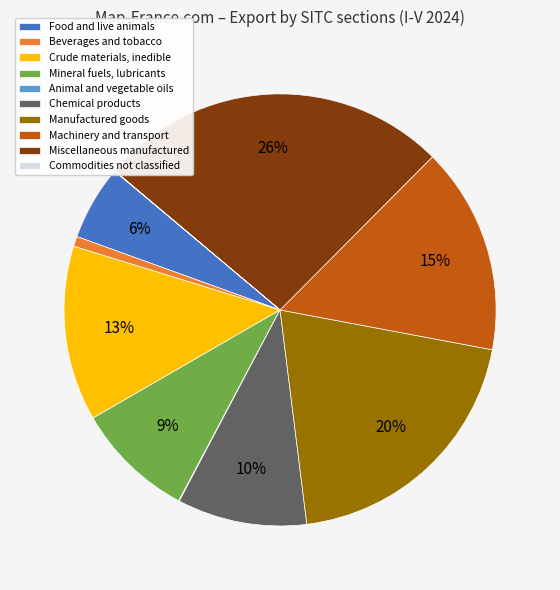

The Miscellaneous manufactured slice represents 26% of the pie. True or false?

True